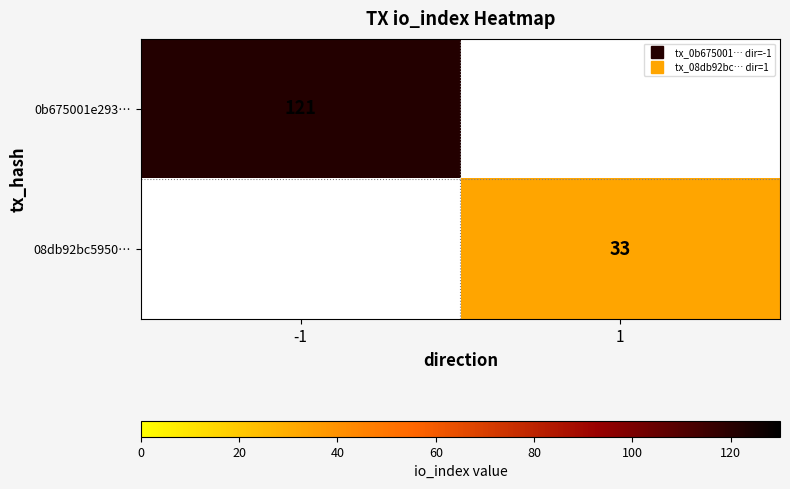

Read the 0b675001e293… value at -1.

121.0